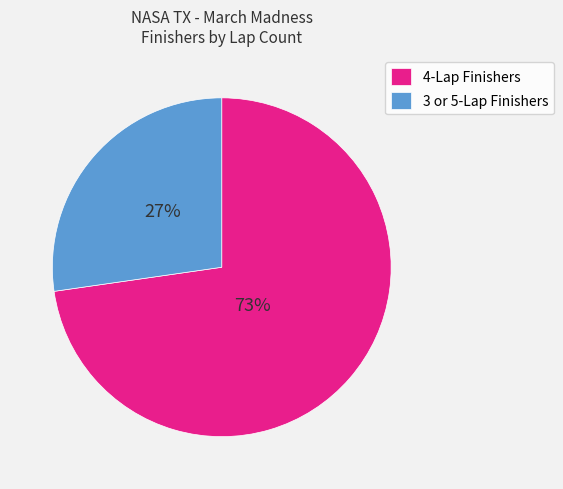

Is there a majority slice in this chart?

Yes